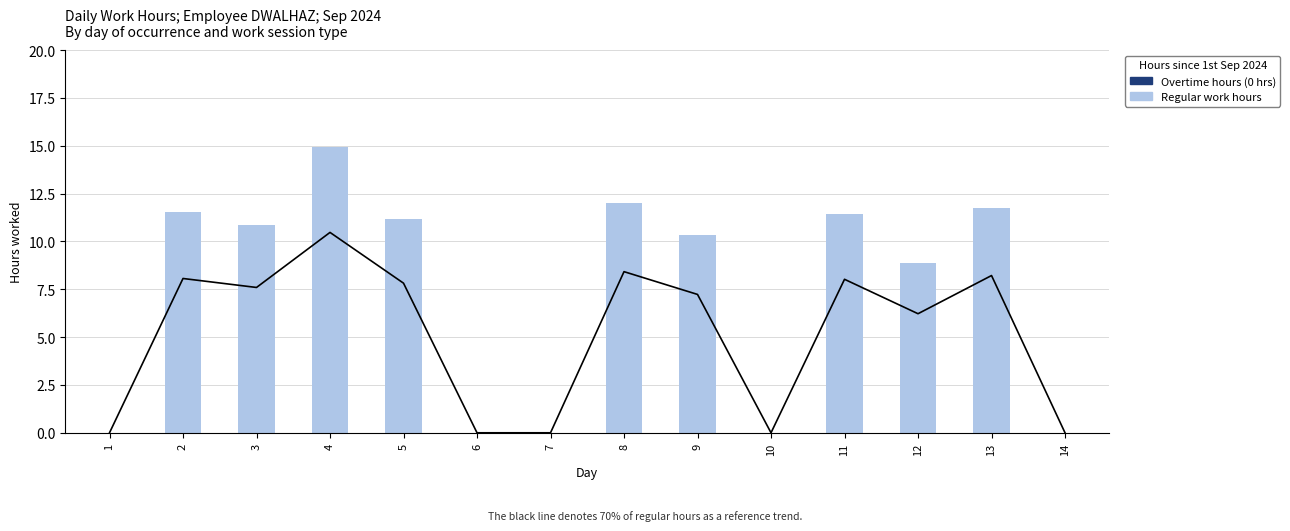

What is the value of the Work hours (no OT) bar at the 4th from the left?

15.0